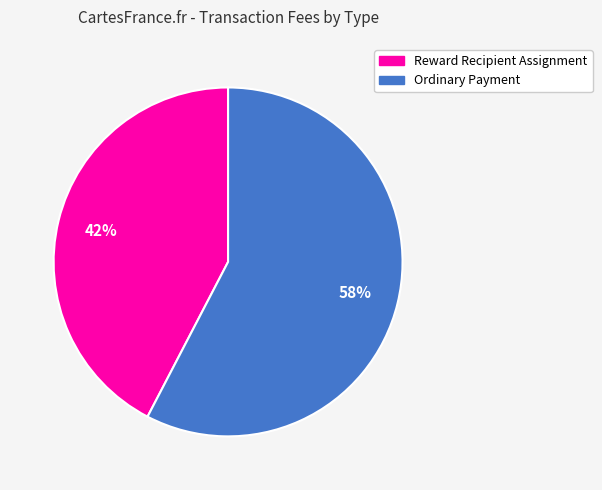

To the nearest percent, what is the average slice percentage?

50%